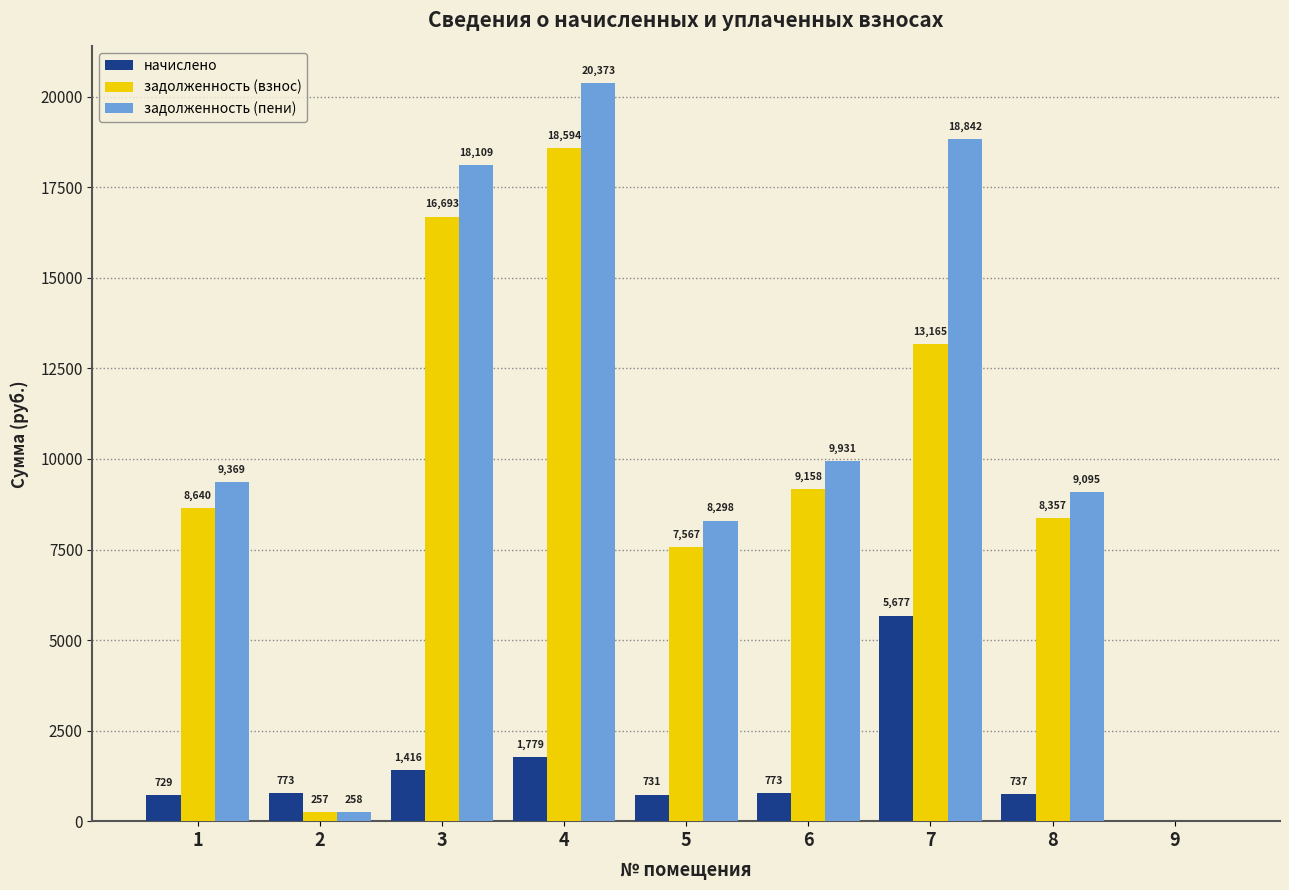

Which series has the largest range (max minus min)?

задолженность (пени)